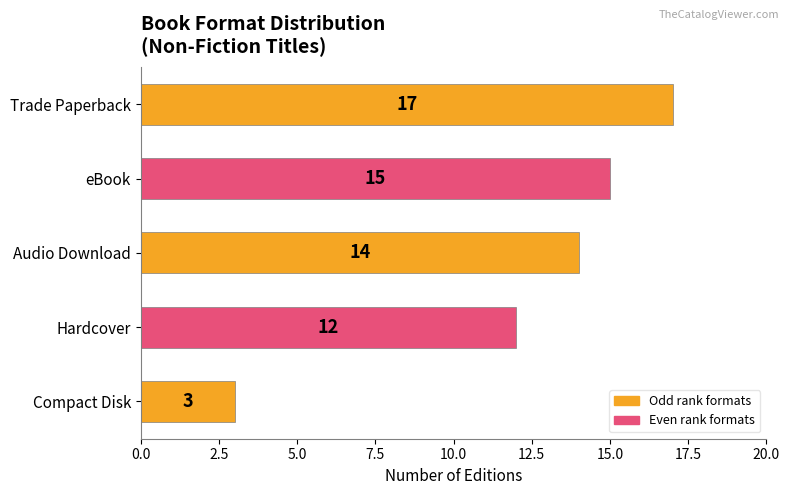

What is the change in value from eBook to Compact Disk?

-12